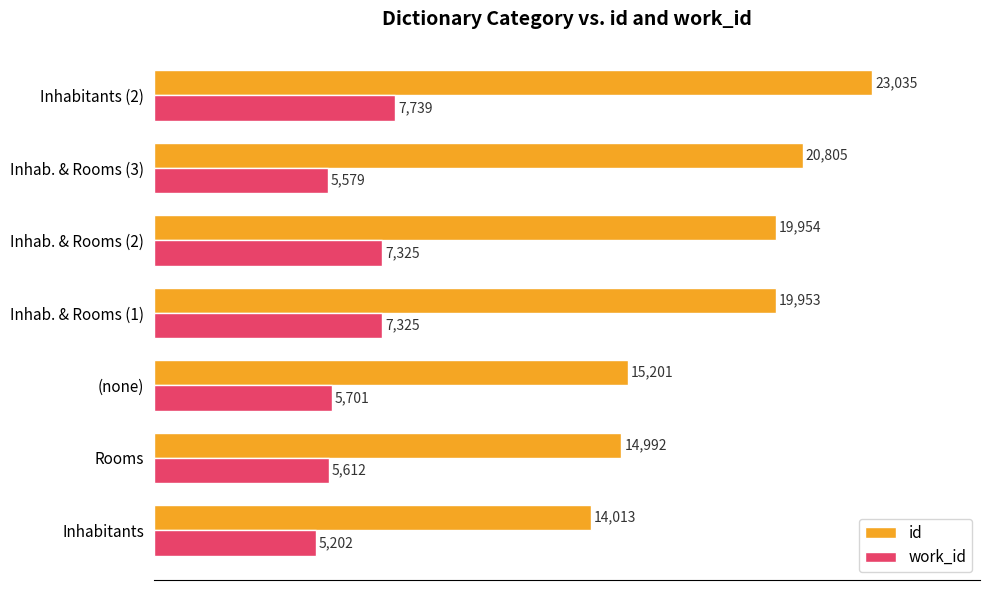

At which category is the sum across all series the highest?

Inhabitants (2)